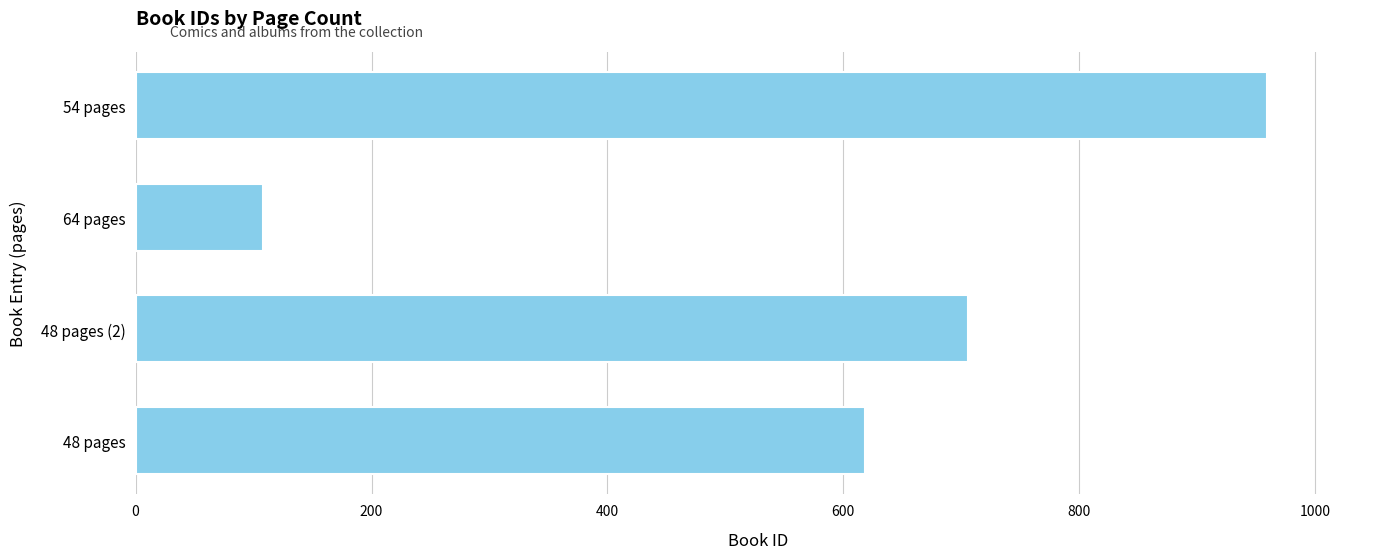

How many data points are less than 706?

2